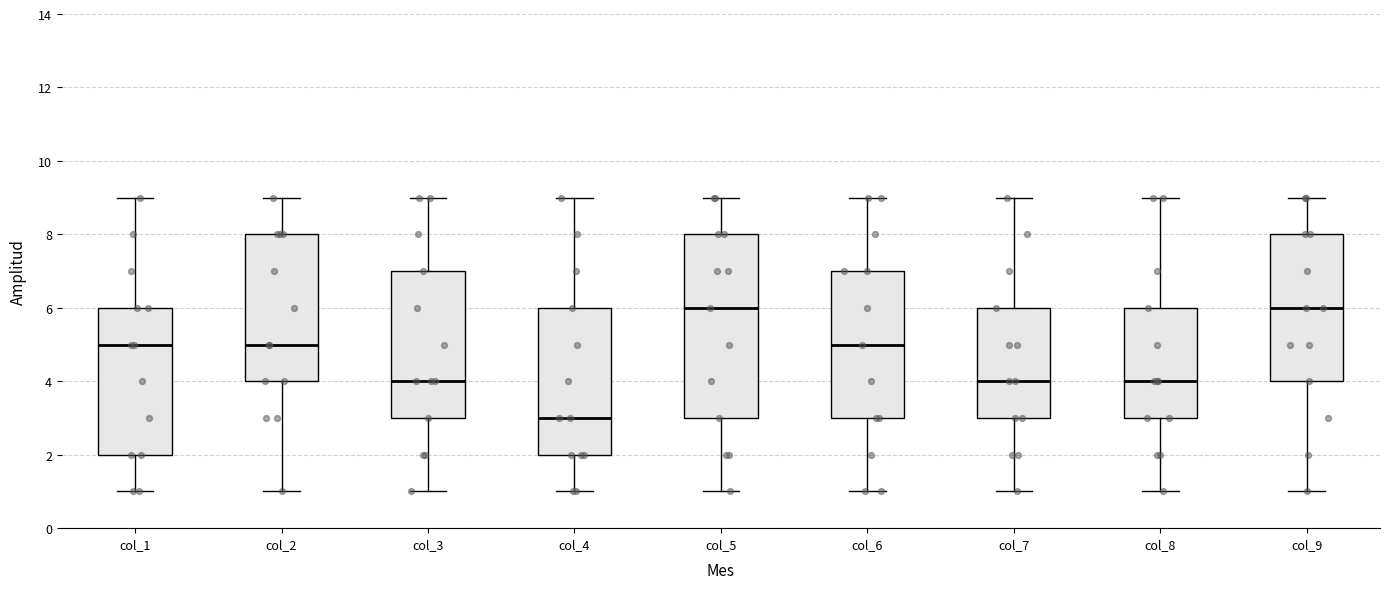

Comparing the boxes themselves (not the whiskers), which one is the tallest?

col_5